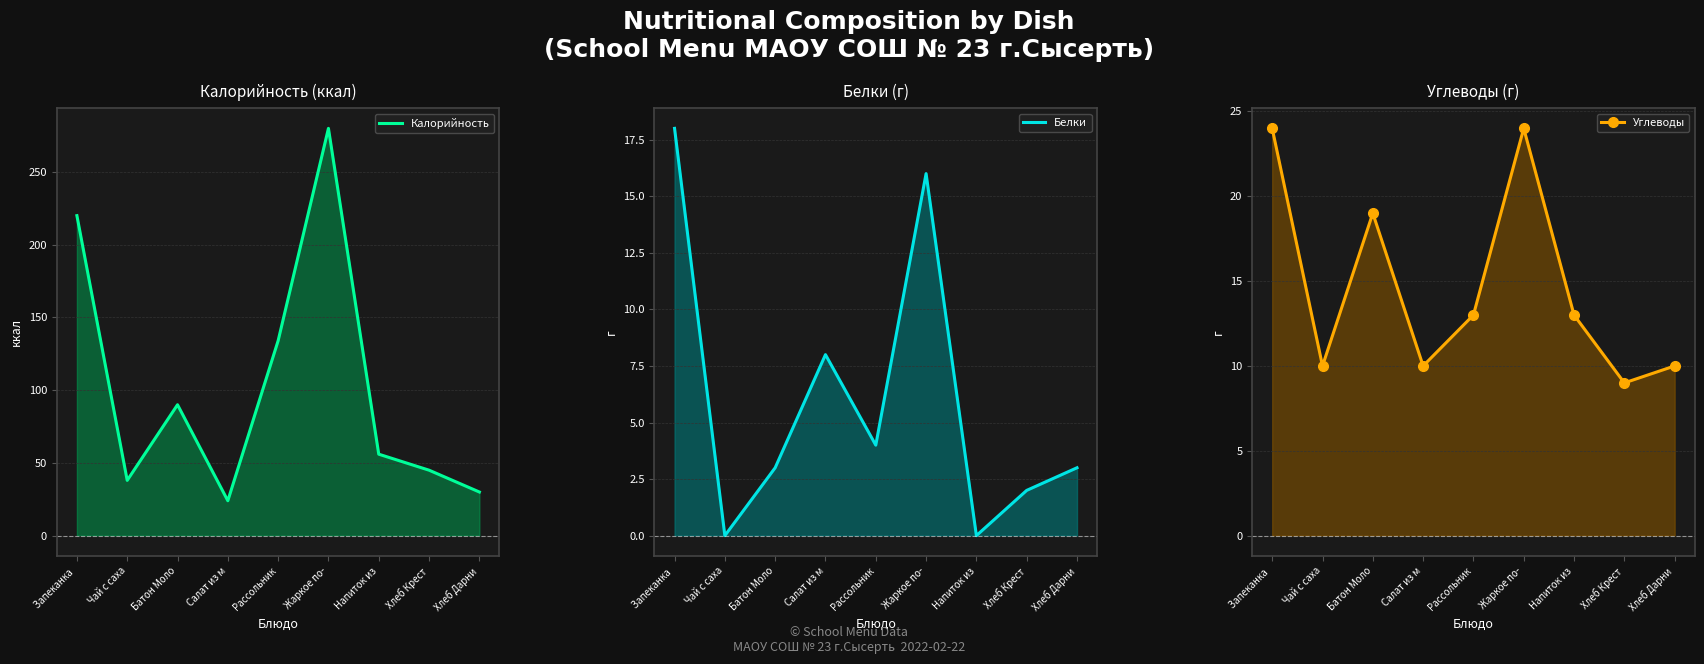

How many interior local valleys does the Белки series have?

3